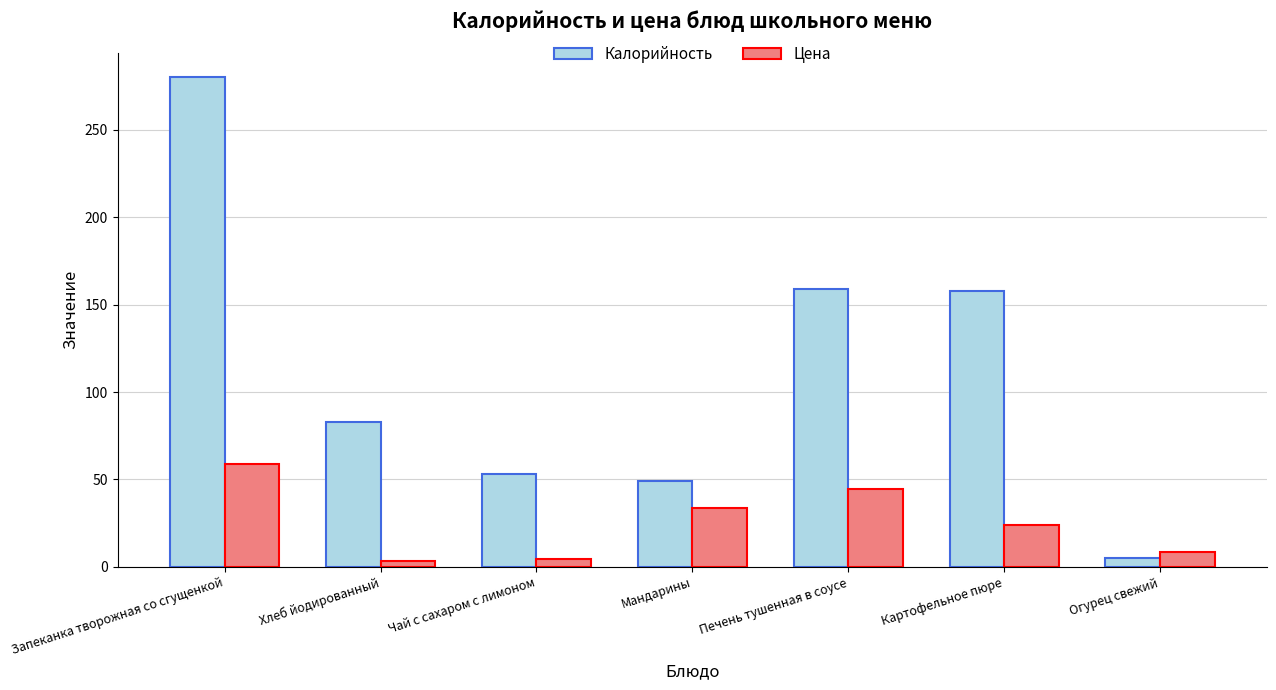

At Хлеб йодированный, list the series in order from largest to smallest.

Калорийность, Цена